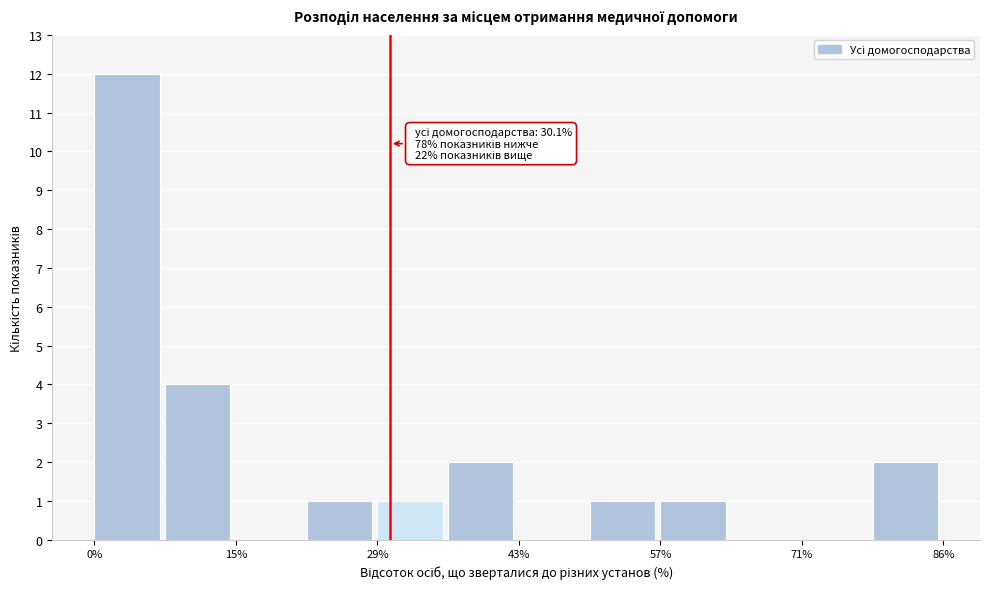

Around what value on the x-axis is the tallest bar? Give the approximate position of its centre, as read against the axis.

4